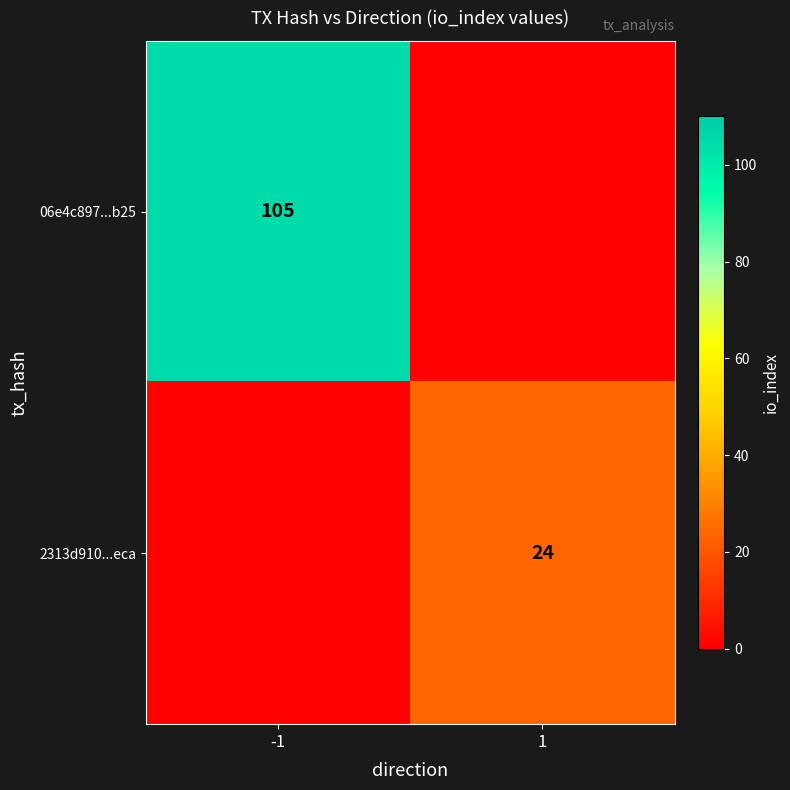

True or false: 06e4c897...b25 has a value of 105 at -1.

True